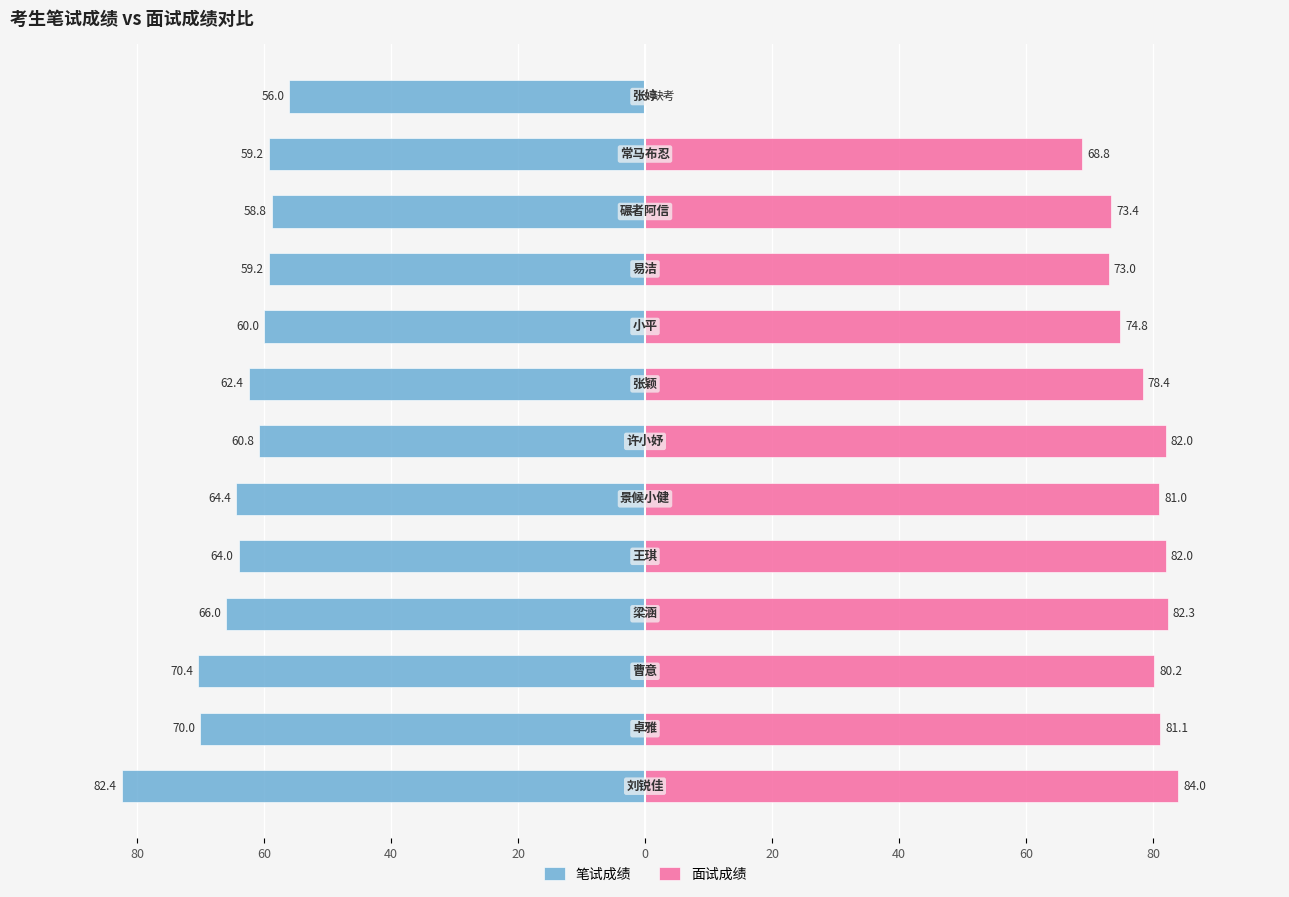

How many positive values does the 面试成绩 series have?

12